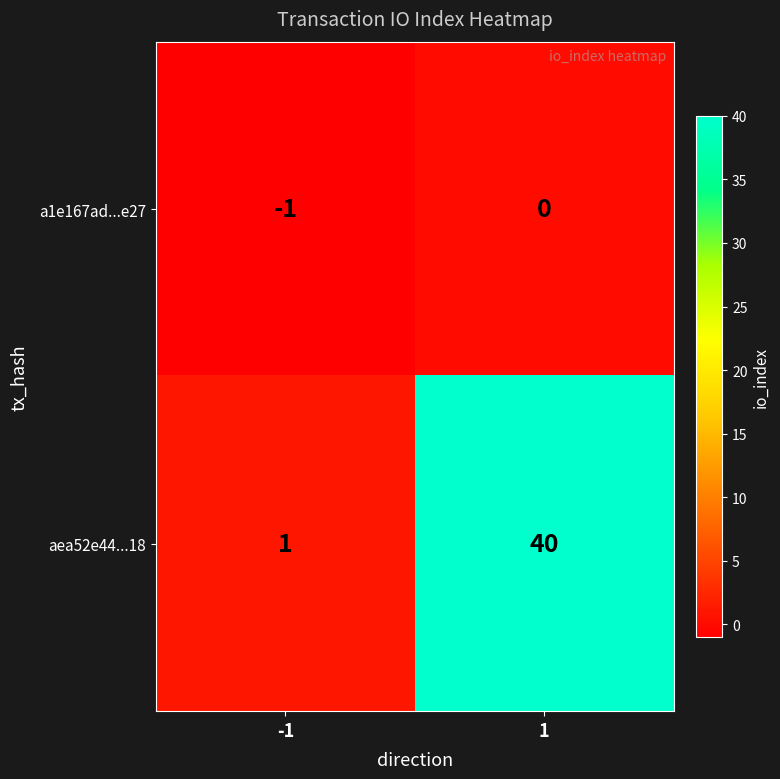

At 1, list the series in order from largest to smallest.

aea52e44...18, a1e167ad...e27